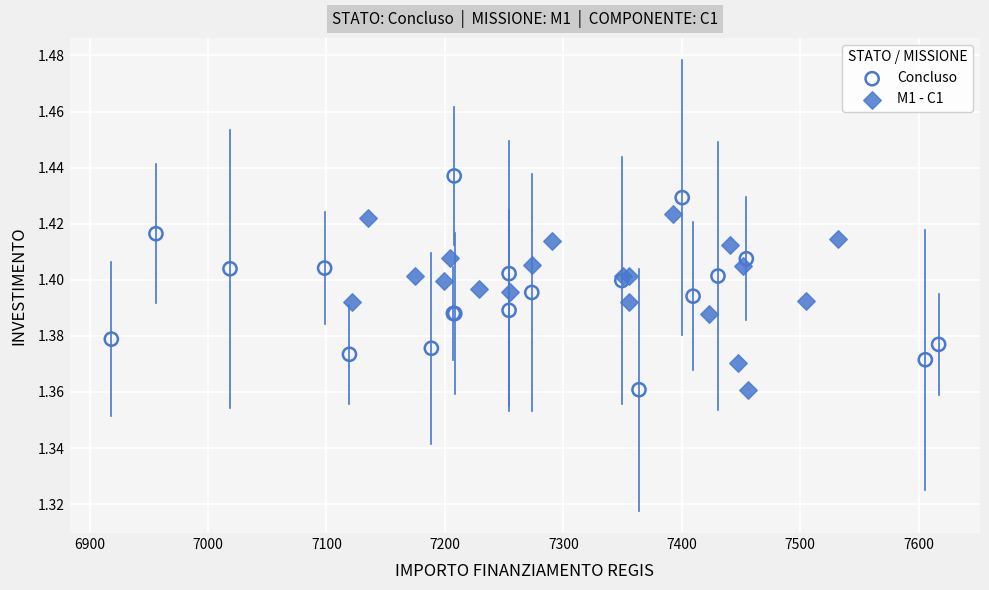

What are all the series names shown in the legend?

Concluso, M1 - C1